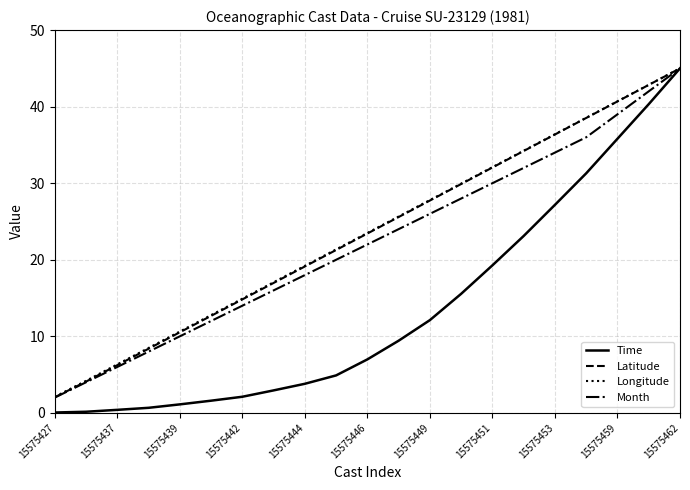

Which series has the widest spread of values?

Time